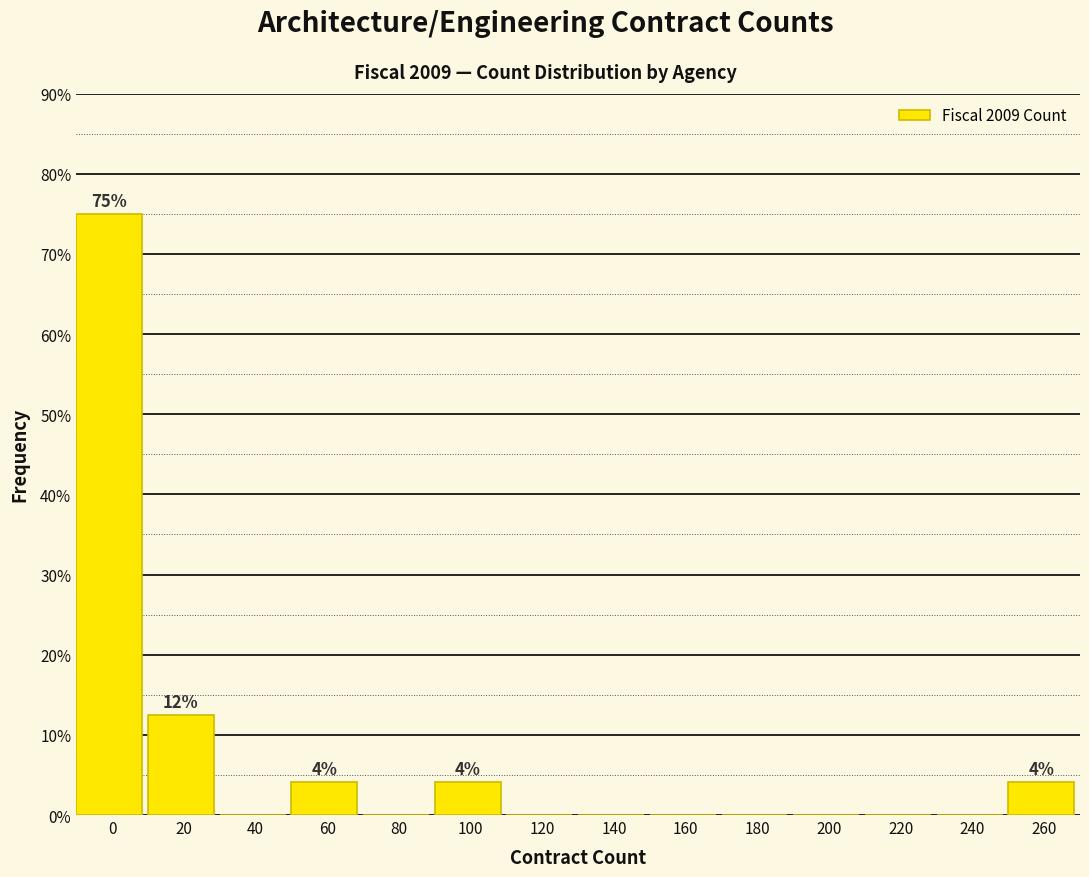

Reading right to left, extract all data points from this chart.

260=4.2	240=0.0	220=0.0	200=0.0	180=0.0	160=0.0	140=0.0	120=0.0	100=4.2	80=0.0	60=4.2	40=0.0	20=12.5	0=75.0